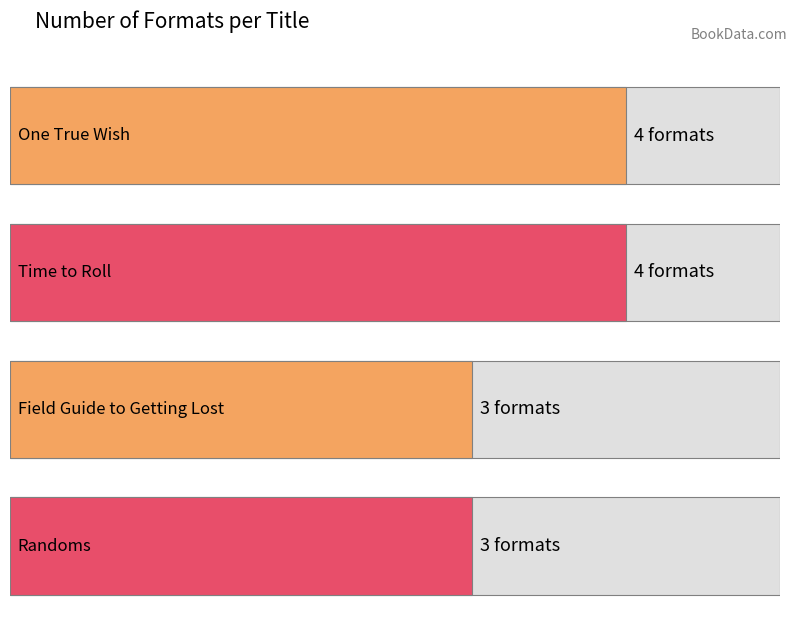

Between Time to Roll and One True Wish, which is larger?

Time to Roll